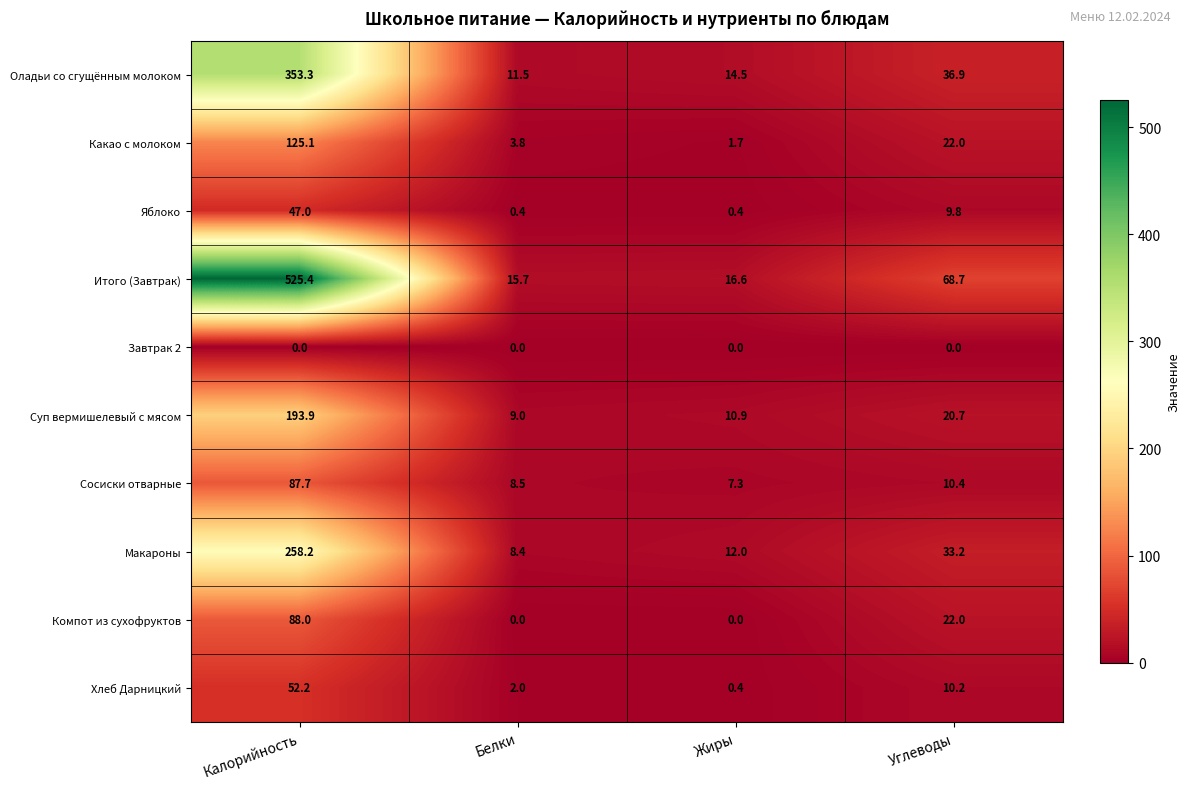

Which category has the highest value in the Компот из сухофруктов series?

Калорийность